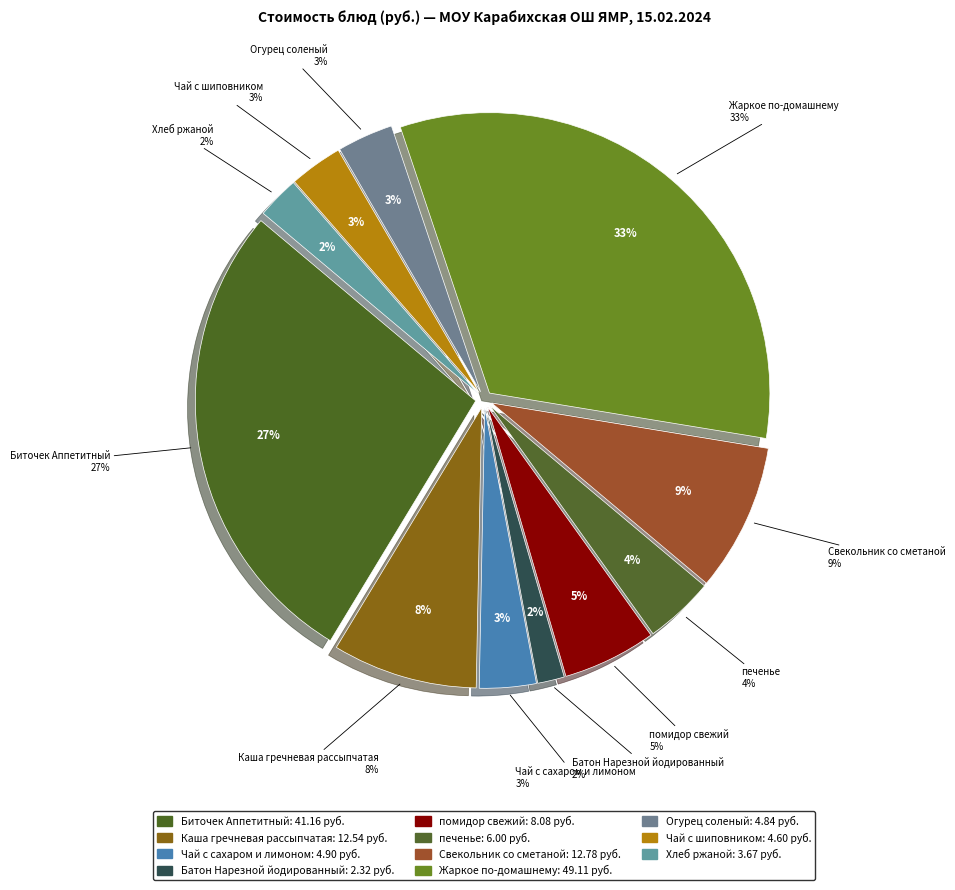

How many segments does this pie chart have?

11